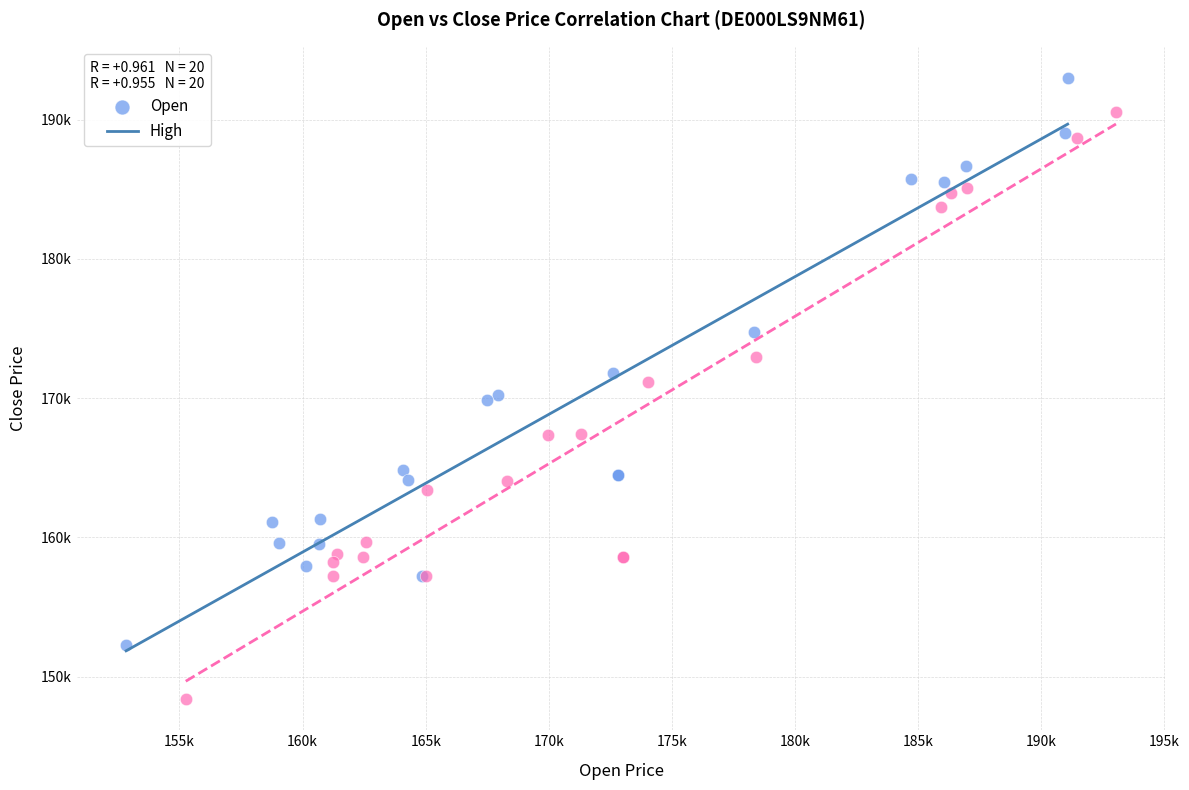

What are all the series names shown in the legend?

Open, High